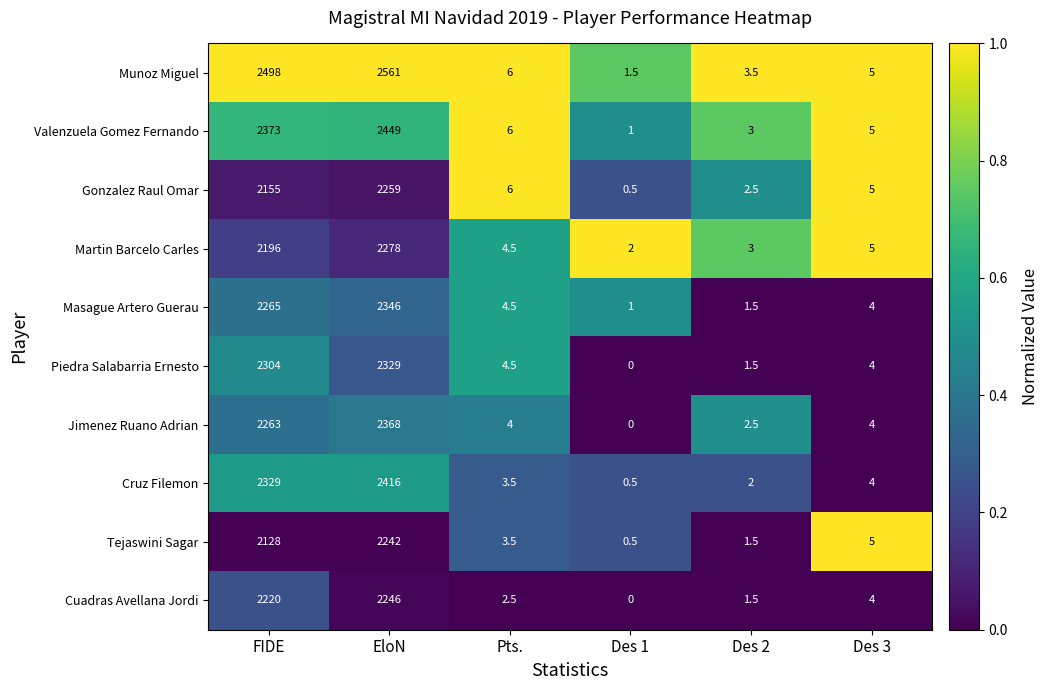

Is it true that Martin Barcelo Carles equals 3877.3 at FIDE?

False